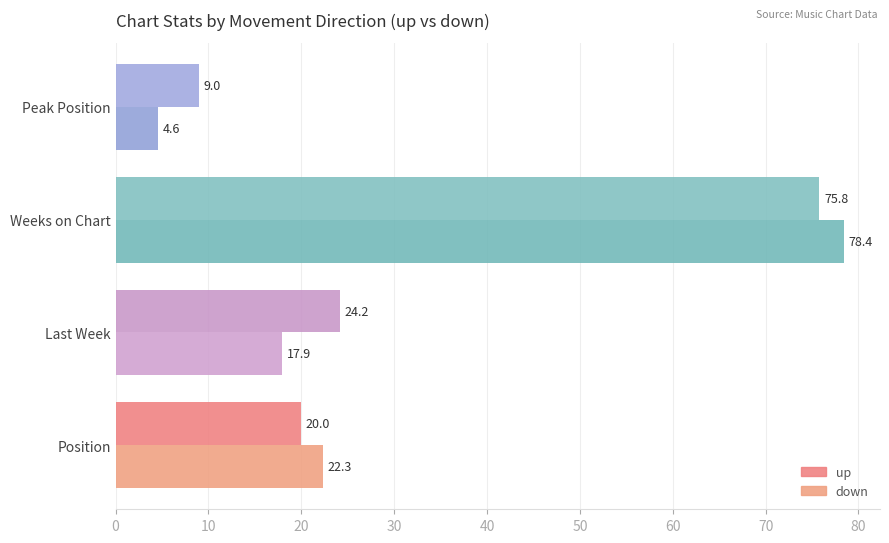

What is the average value of the up series?

32.2